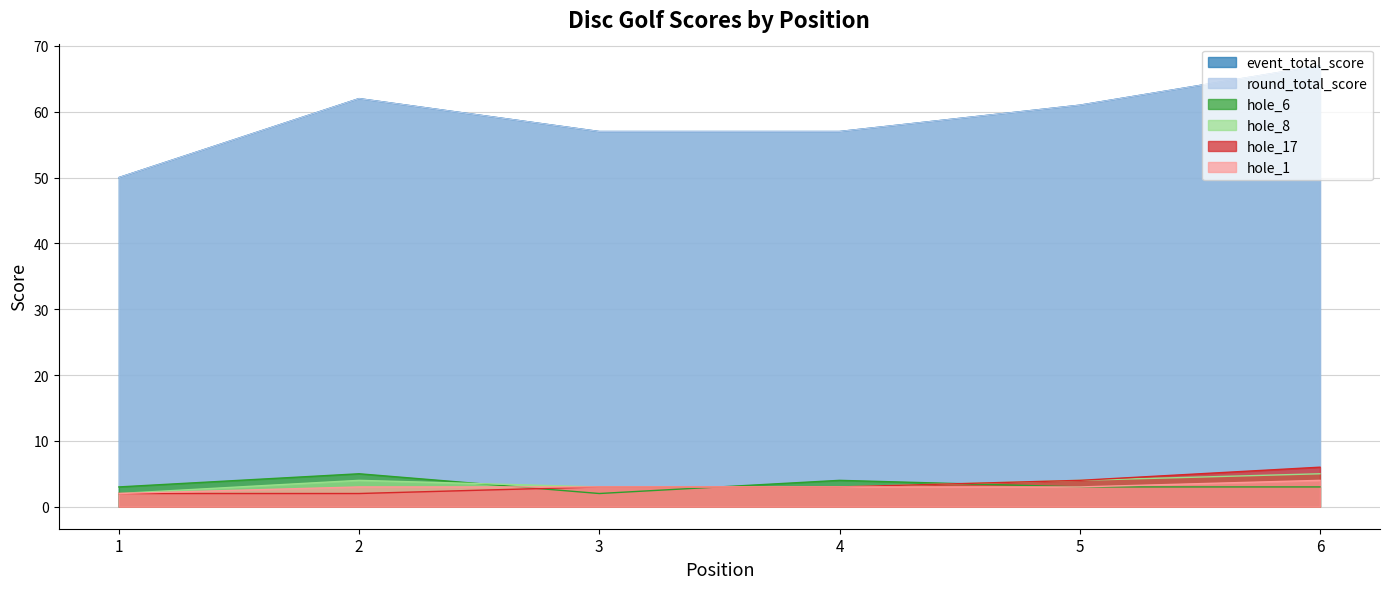

What is the sum of the hole_1 values at 4 and 5?

6